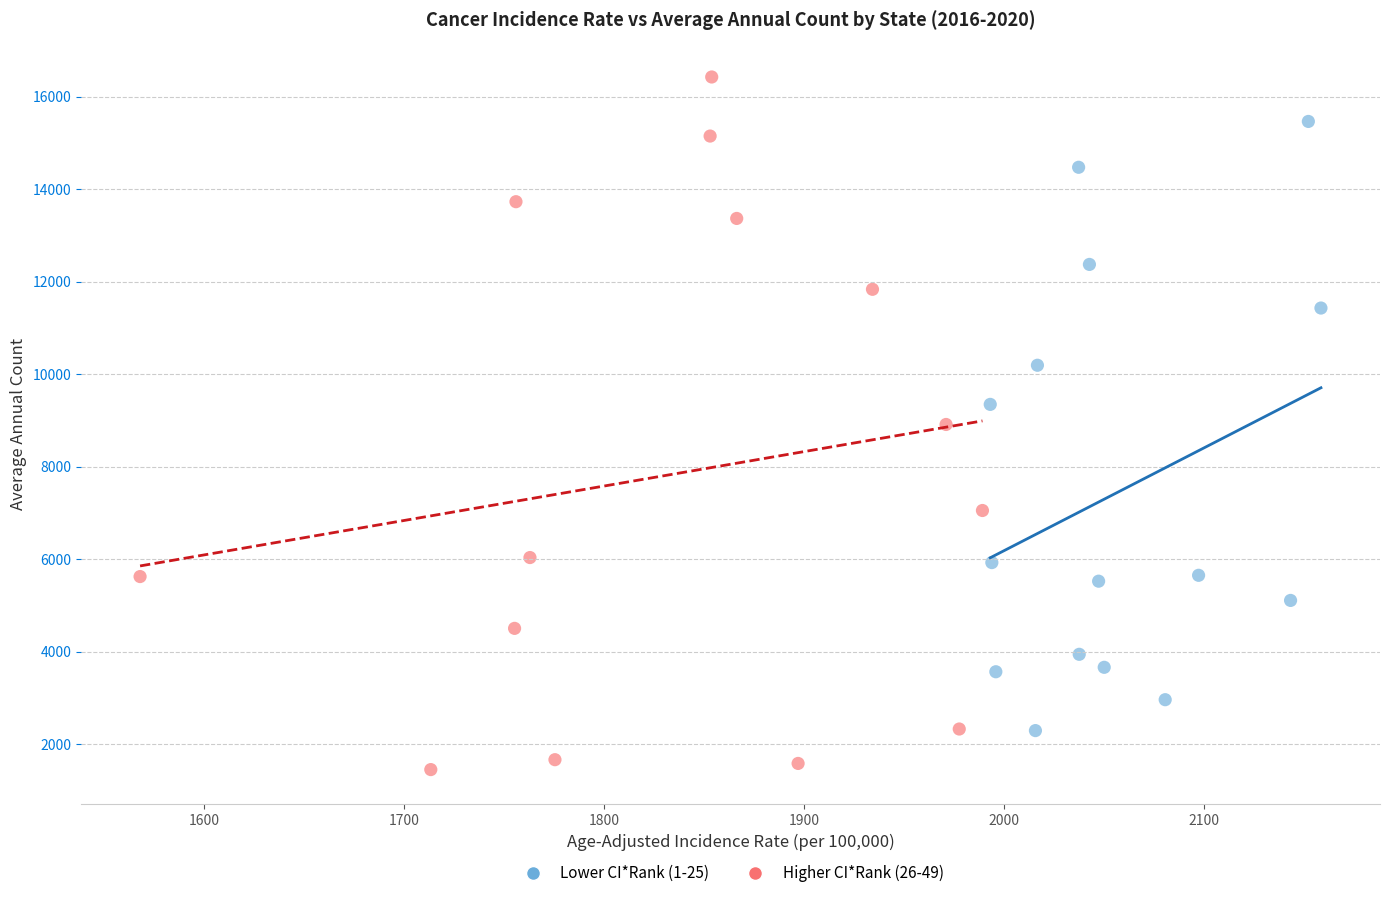

What are all the series names shown in the legend?

Lower CI*Rank (1-25), Higher CI*Rank (26-49)